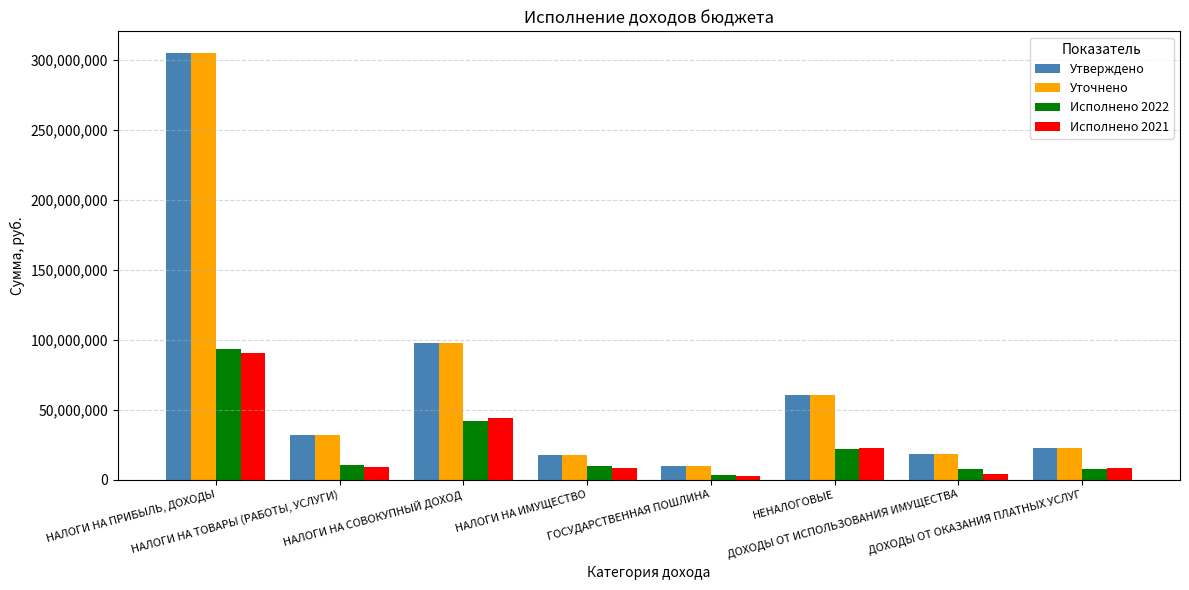

How many categories are shown in the chart?

8